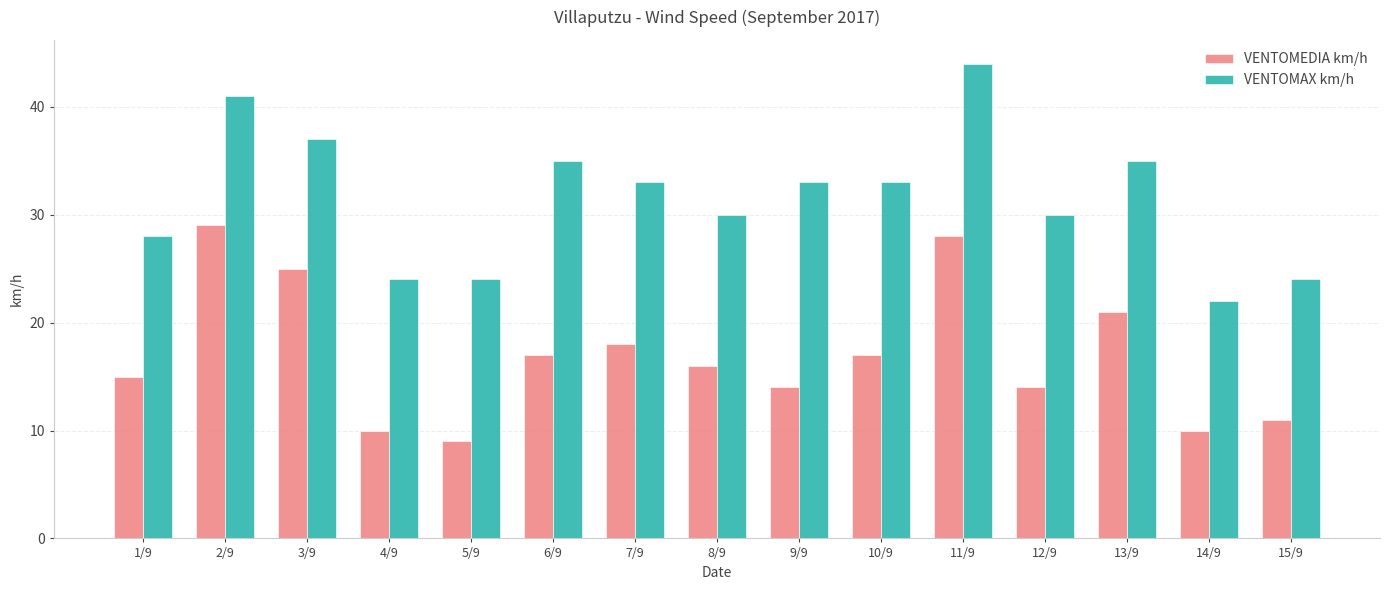

How many bars are there in total?

30